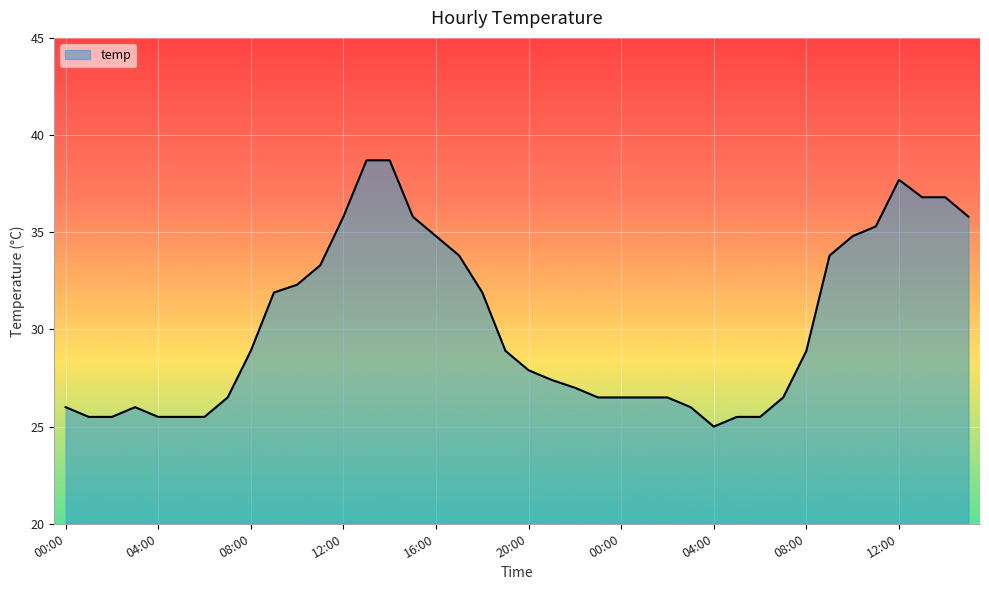

What is the difference between the maximum and minimum values?

13.7